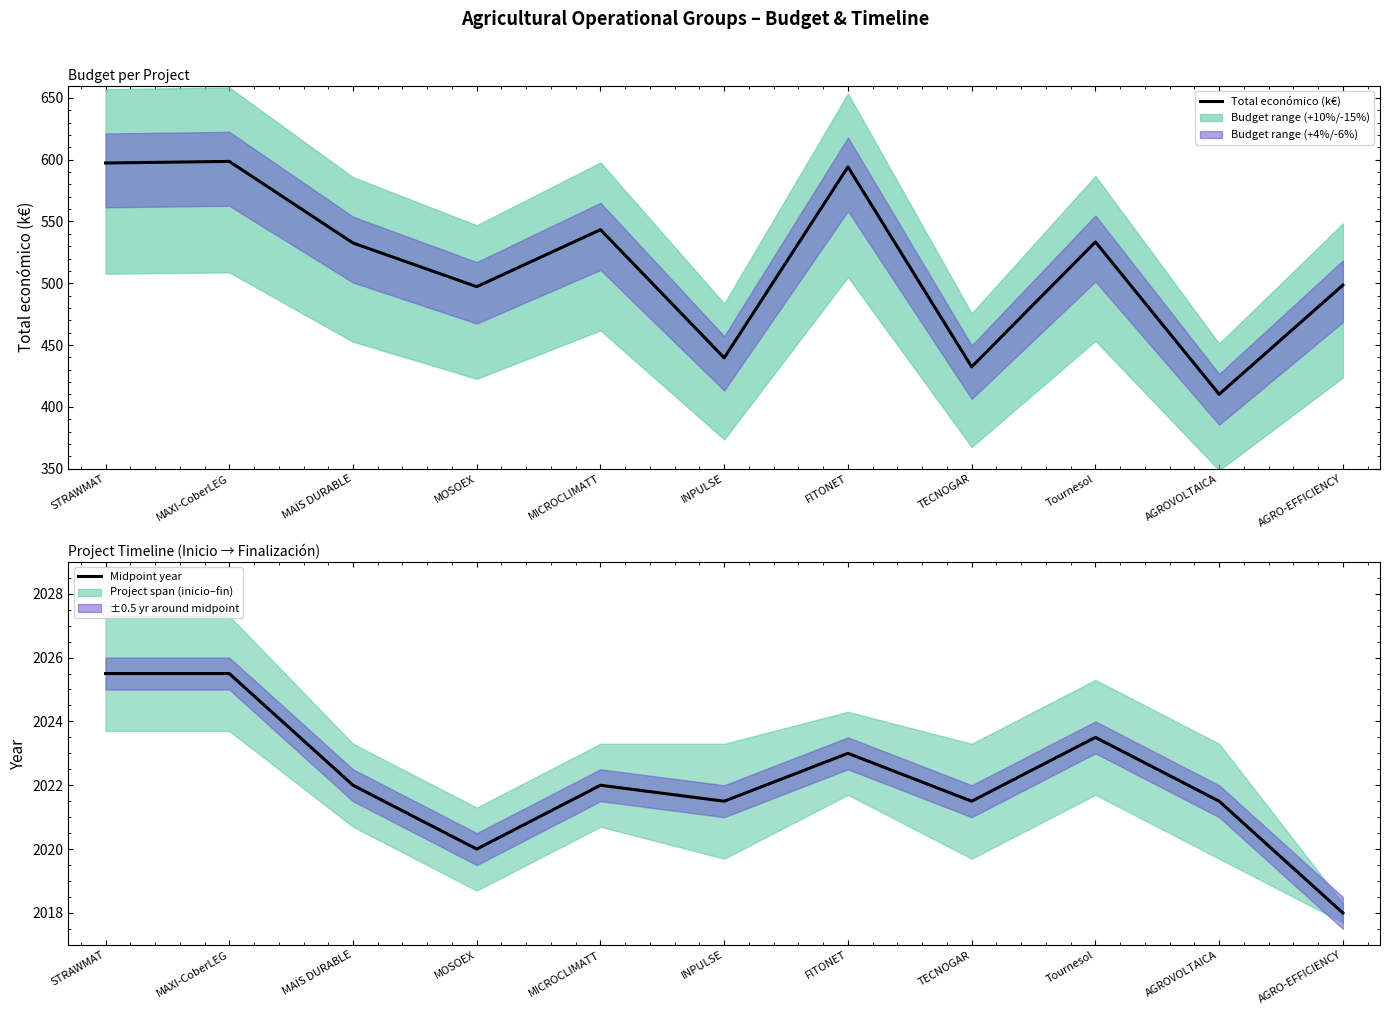

Reading left to right, transcribe all the data shown in this chart.

Total económico (k€): 597.3	598.6	532.6	497.2	543.4	439.6	594.1	432.3	533.4	410.2	498.5
Midpoint year: 2025.5	2025.5	2022.0	2020.0	2022.0	2021.5	2023.0	2021.5	2023.5	2021.5	2018.0